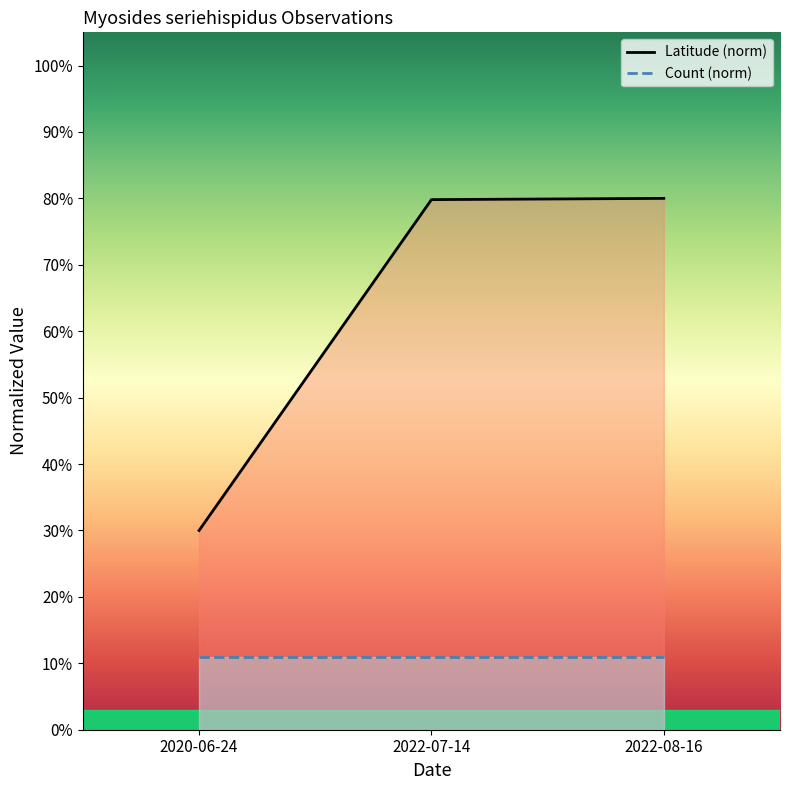

Between 2022-07-14 and 2022-08-16, which series saw the biggest shift?

Latitude (norm)